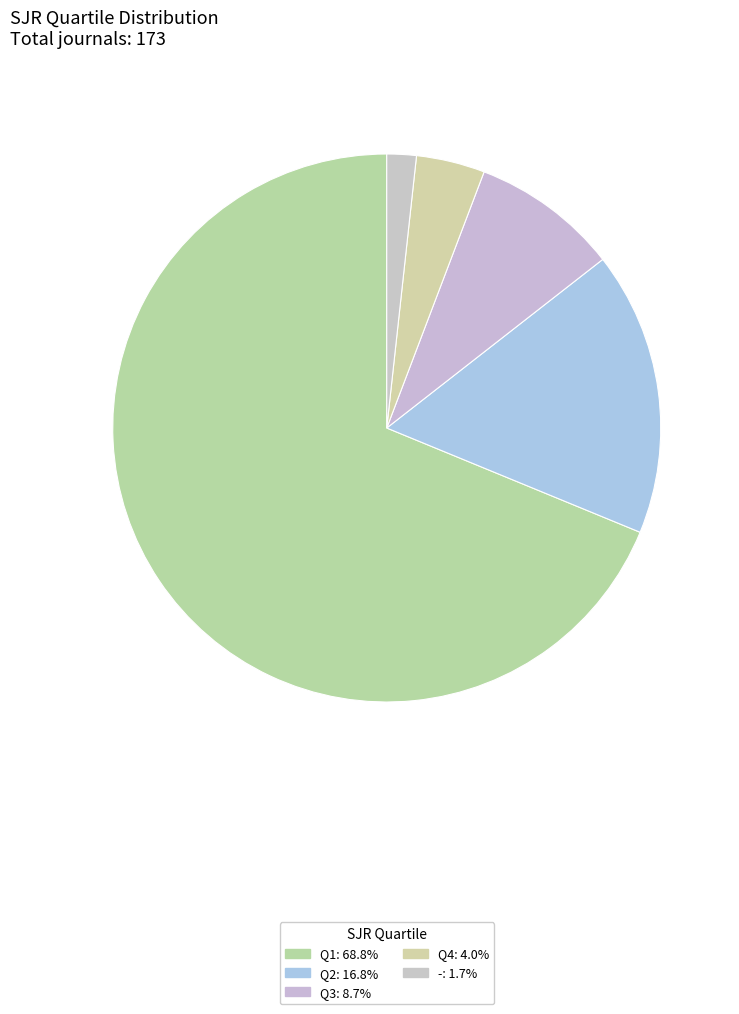

To the nearest percent, what portion does Q3 represent?

9%